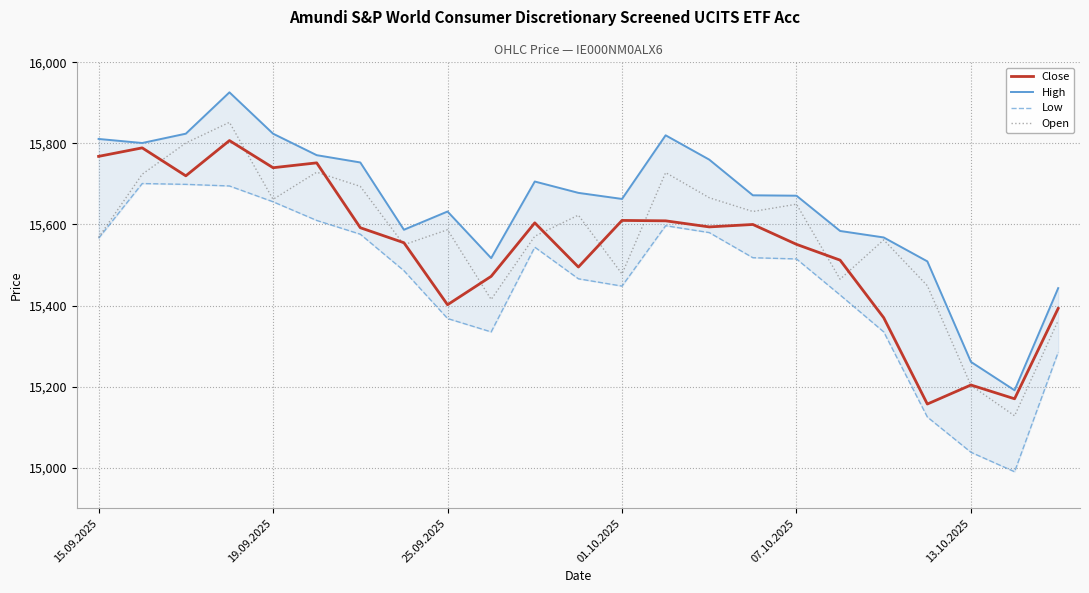

The value of Open at 01.10.2025 is 15478. True or false?

True